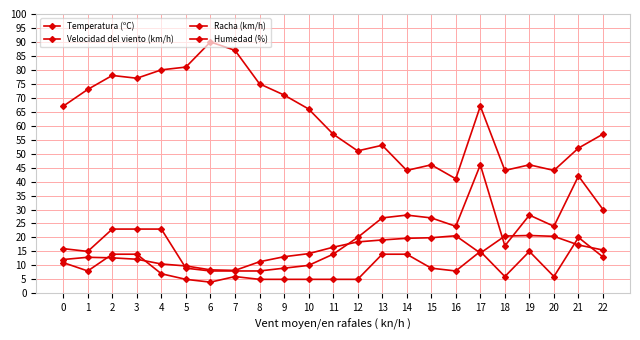

What is the highest value of the Temperatura (ºC) series?

20.7